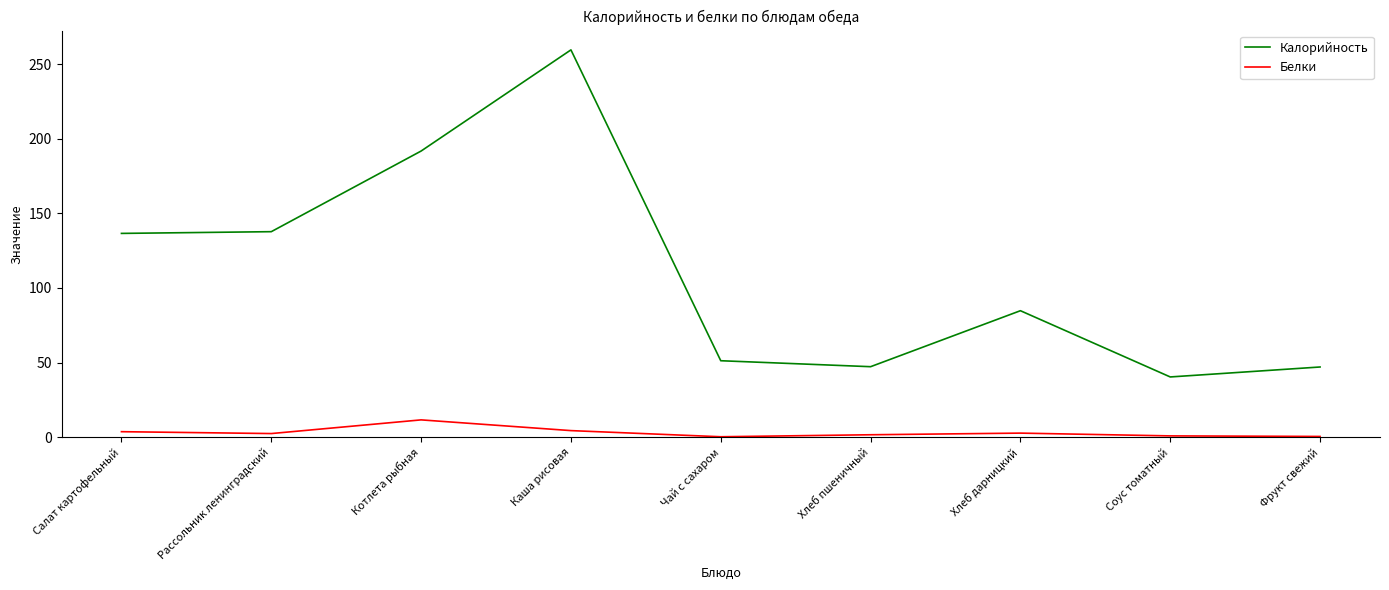

How many lines are shown in the chart?

2